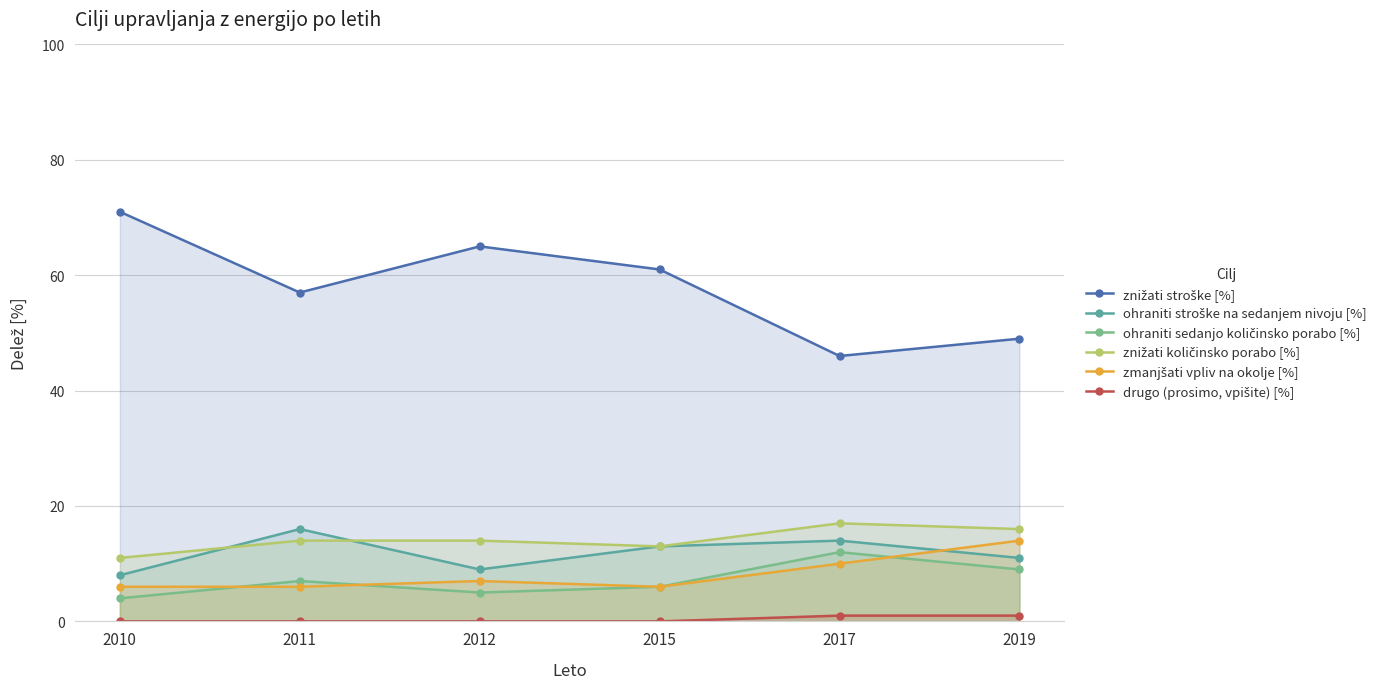

What is the average value of the ohraniti stroške na sedanjem nivoju [%] series?

12